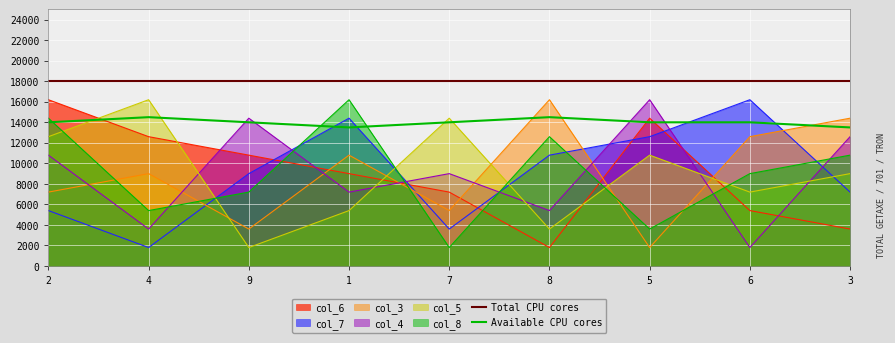

List the series in order of their peak value, highest first.

col_6, col_7, col_3, col_4, col_5, col_8